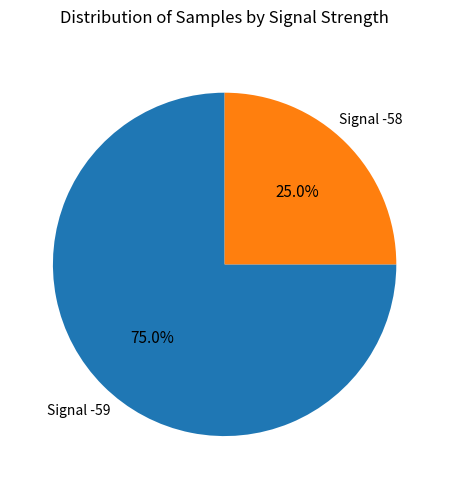

Approximately how many times larger is the value at Signal -58 compared to Signal -59?

0.3